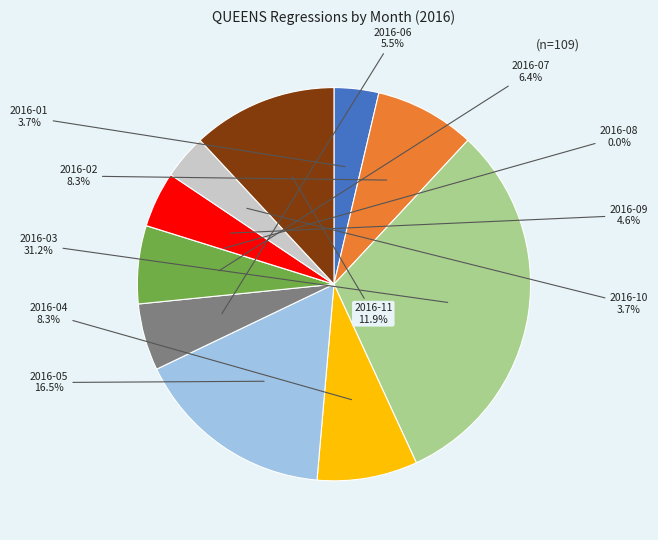

The 2016-04 slice represents 8% of the pie. True or false?

True